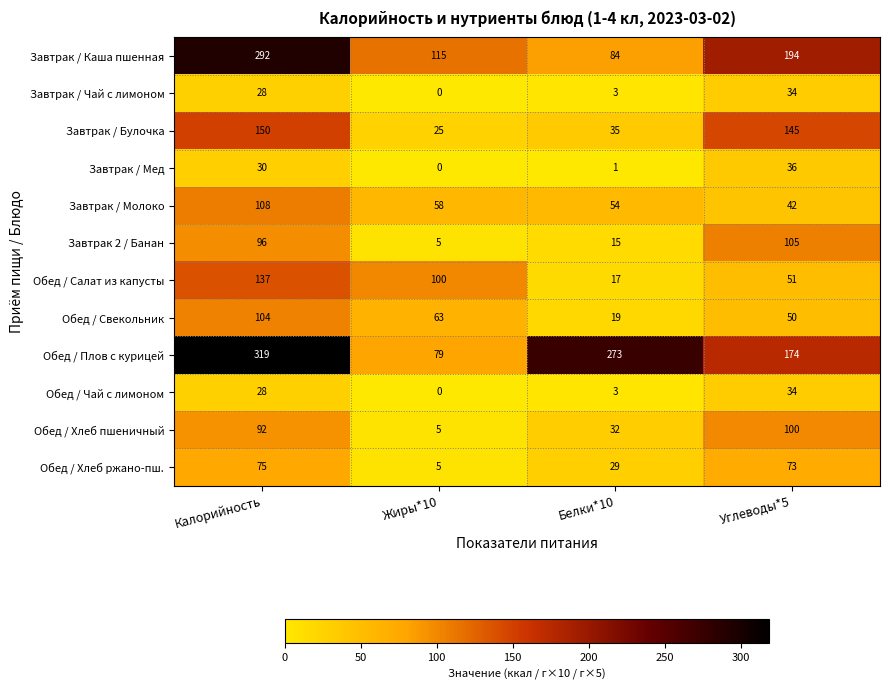

Where is Завтрак / Каша пшенная nearest to the value 188?

Углеводы*5